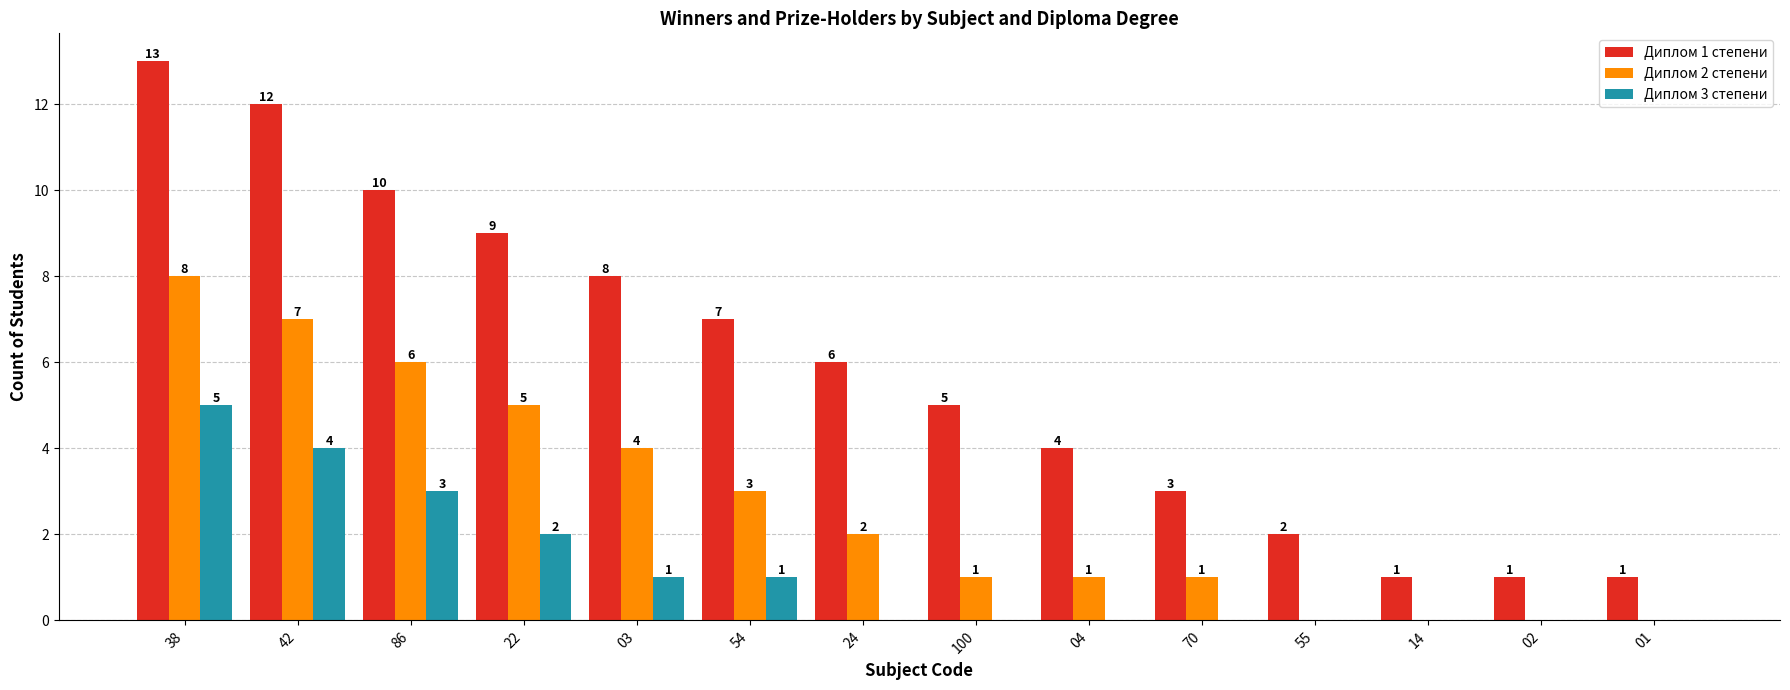

What is the sum of the Диплом 1 степени values at 22 and 24?

15